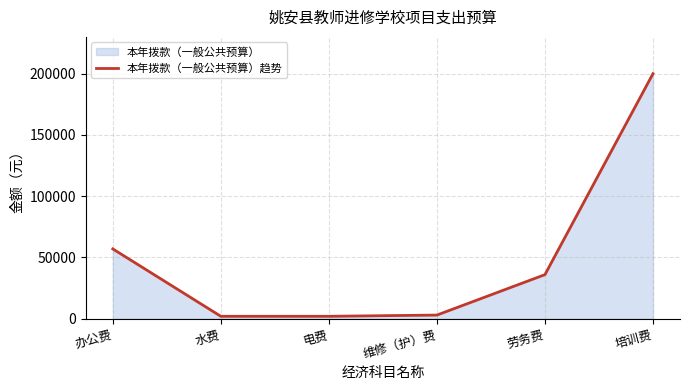

The chart shows a value of 2000 at 电费. True or false?

True